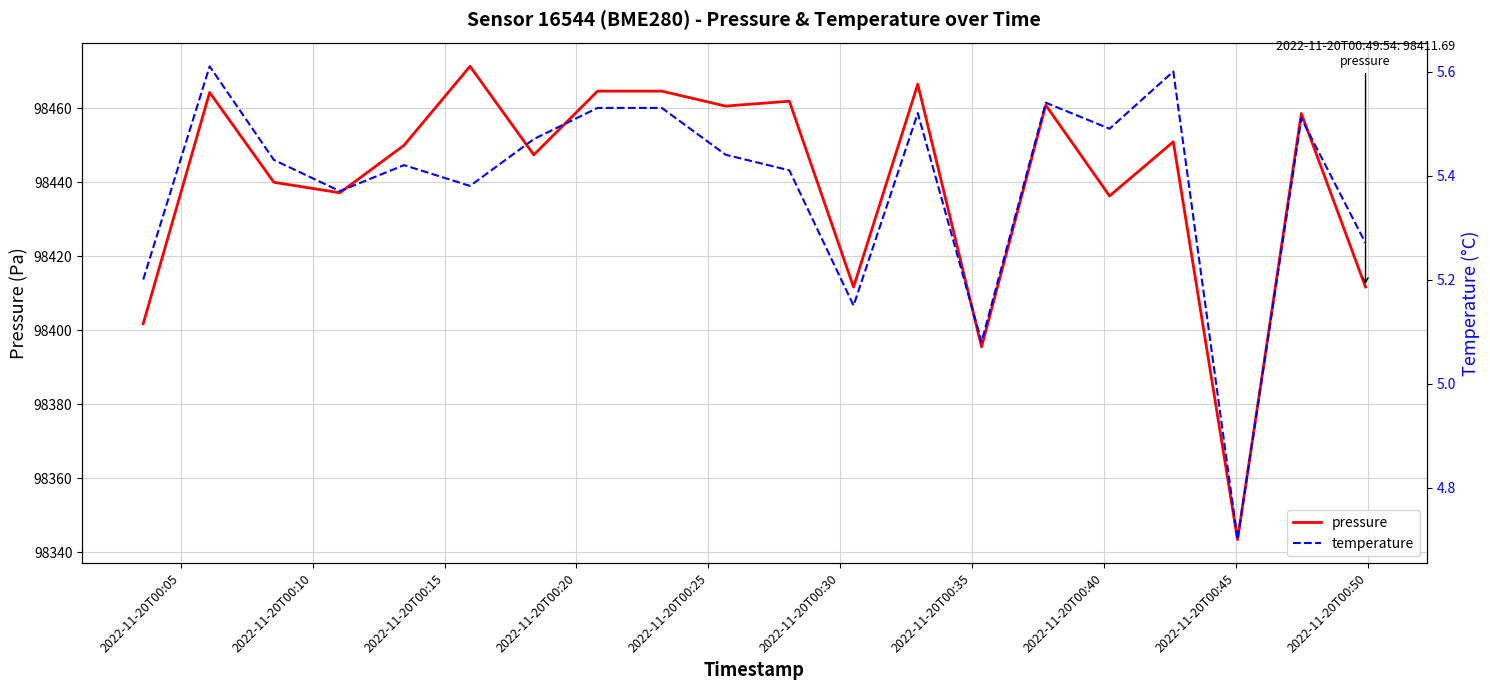

What is the minimum value for pressure?

98343.4